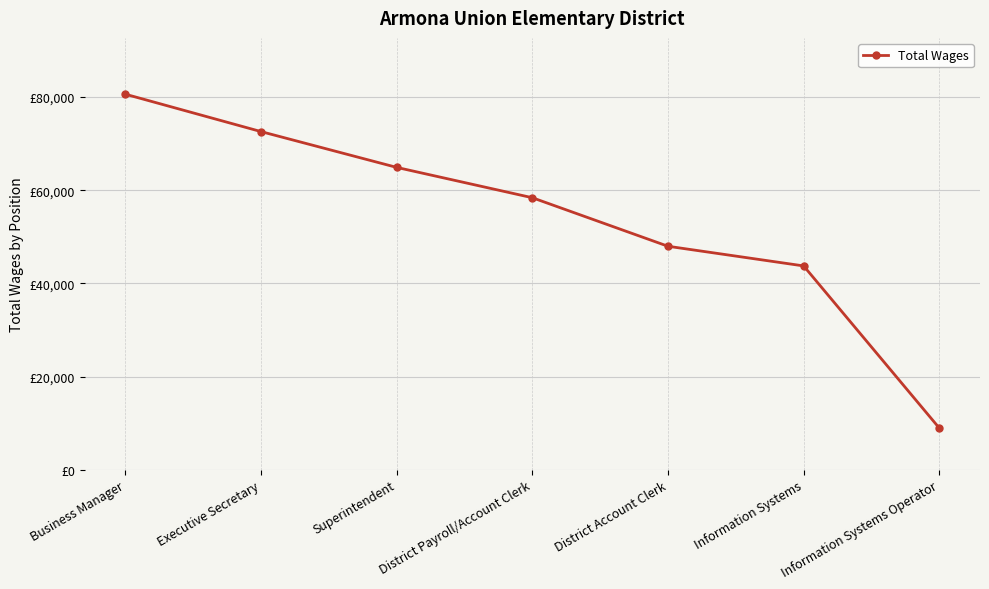

Where is the data nearest to the value 44776?

Information Systems